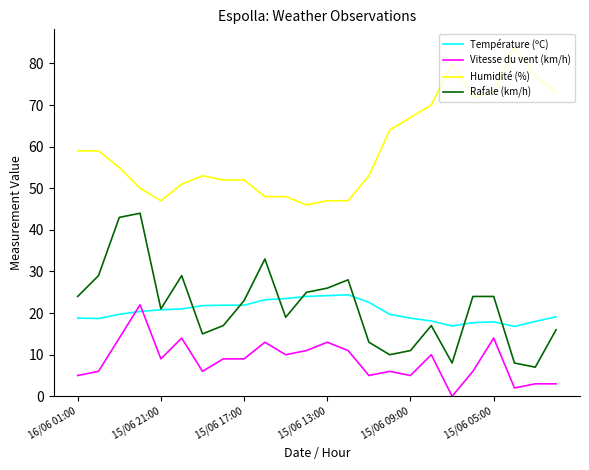

Which series has the largest total across all categories?

Humidité (%)